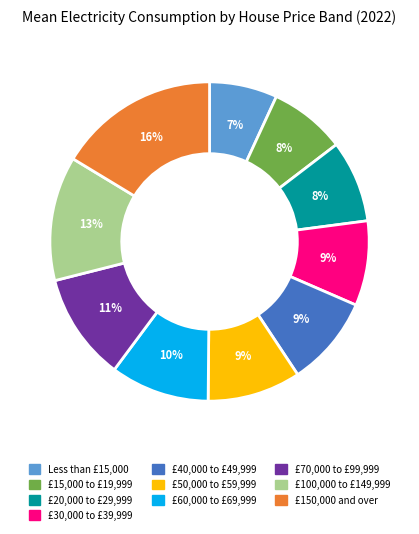

True or false: £15,000 to £19,999 accounts for 8% of the total.

True